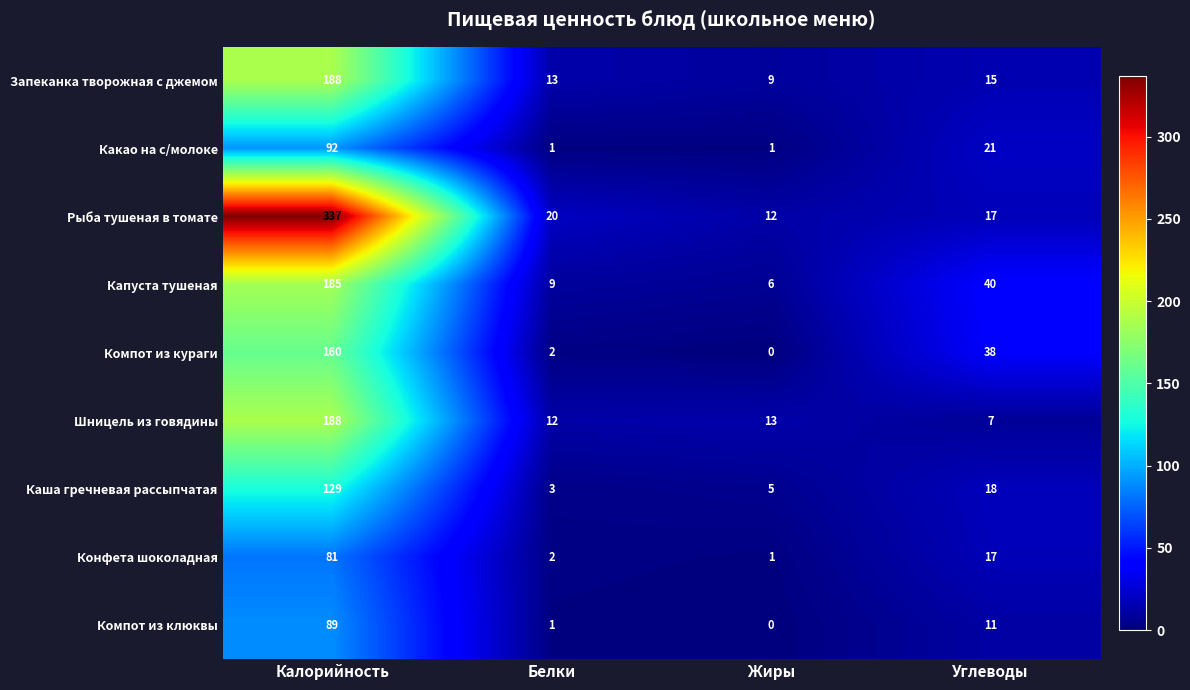

Which series has the largest range (max minus min)?

Рыба тушеная в томате